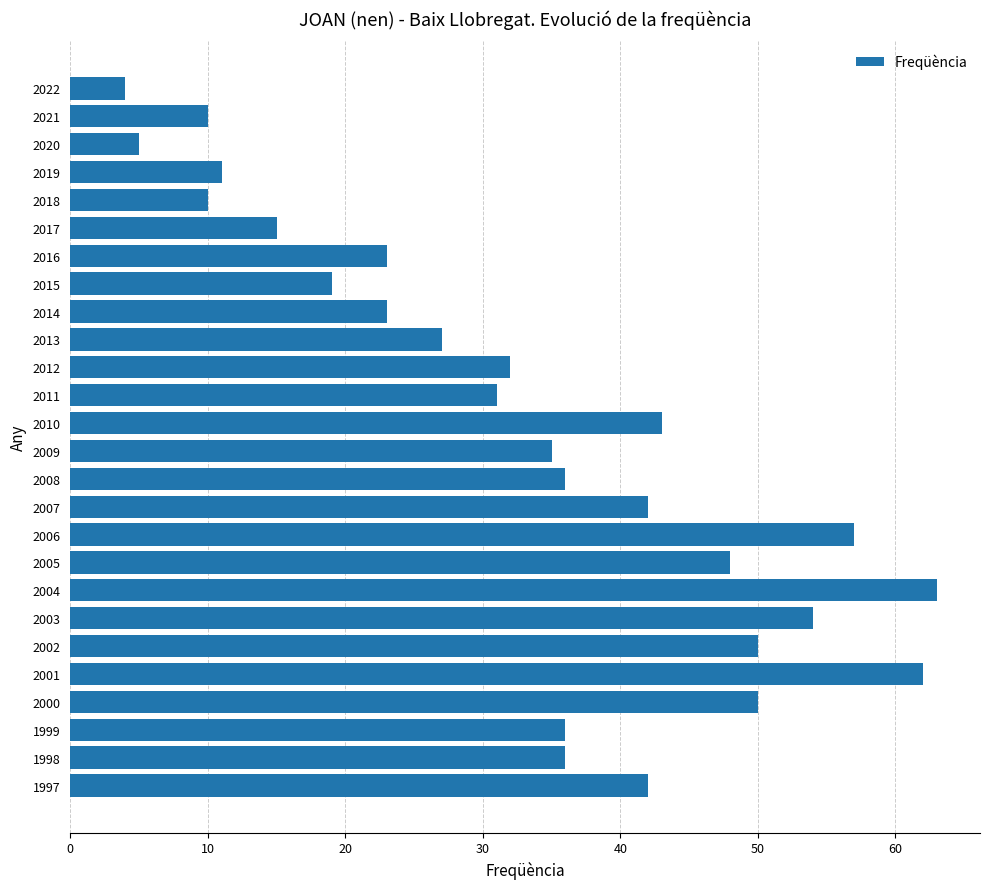

Reading bottom to top, what are all the values shown in this chart?

1997=42	1998=36	1999=36	2000=50	2001=62	2002=50	2003=54	2004=63	2005=48	2006=57	2007=42	2008=36	2009=35	2010=43	2011=31	2012=32	2013=27	2014=23	2015=19	2016=23	2017=15	2018=10	2019=11	2020=5	2021=10	2022=4